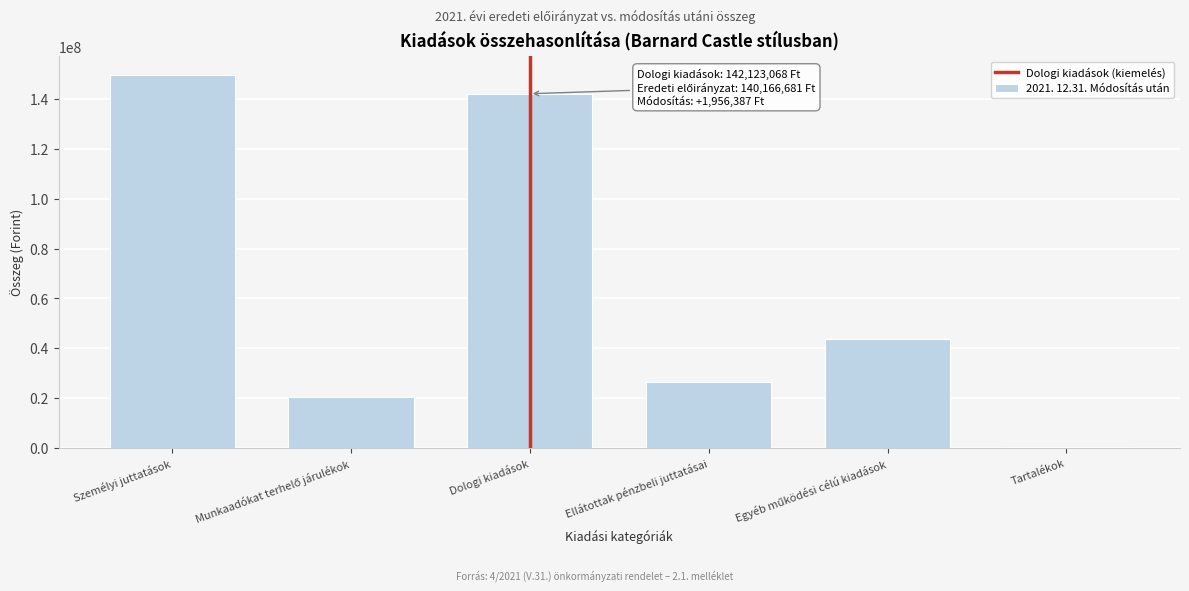

Is it true that the value at Személyi juttatások is 149590215?

True